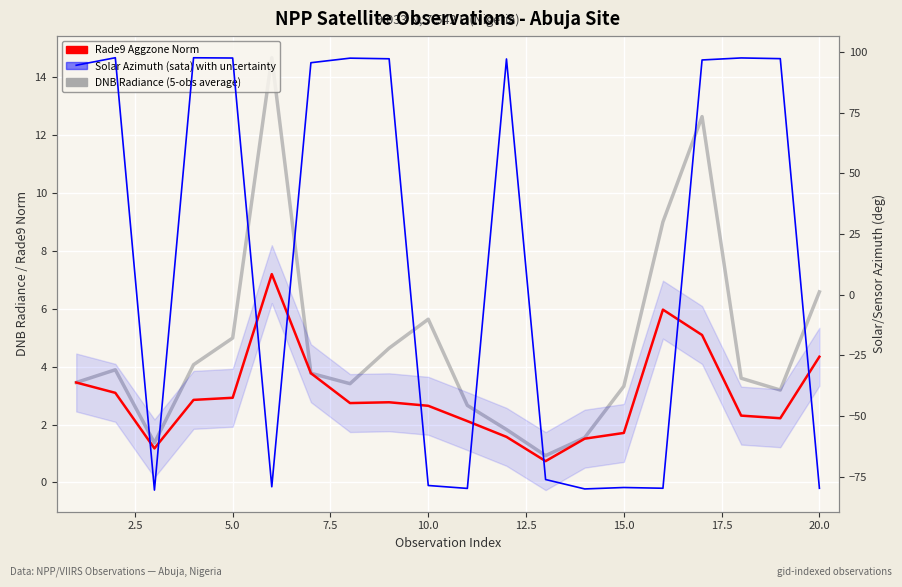

How many times do Solar Azimuth (sata) and DNB Radiance (dnbrad) cross each other?

9